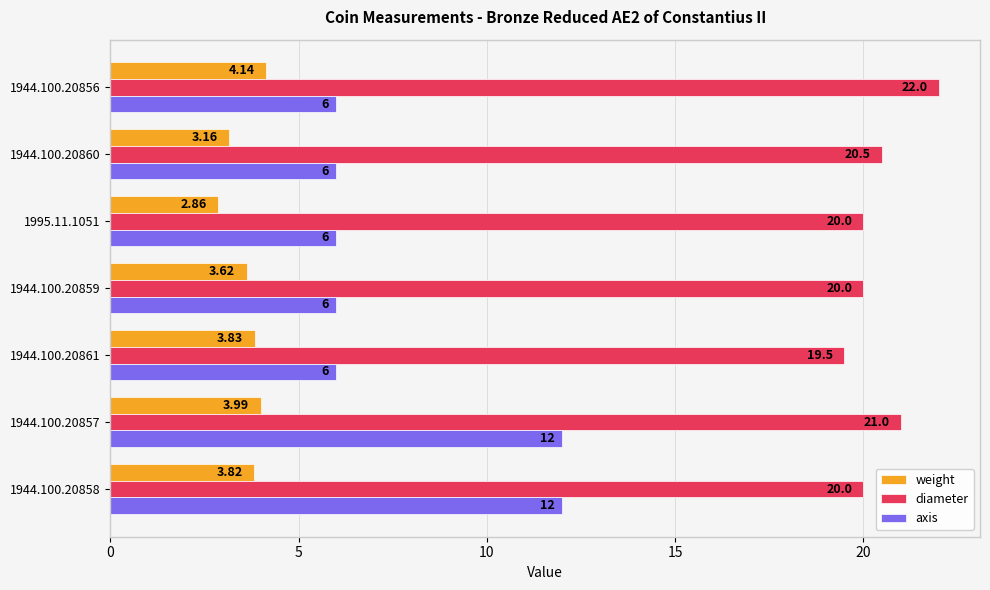

Which series has the widest spread of values?

axis